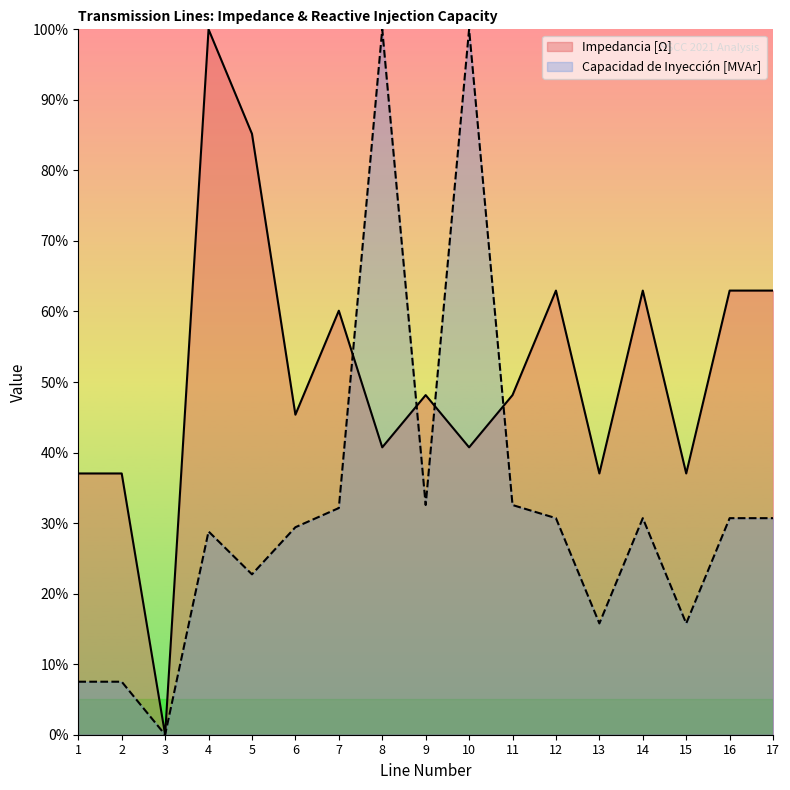

At which label does Impedancia [Ohm] reach its peak?

4